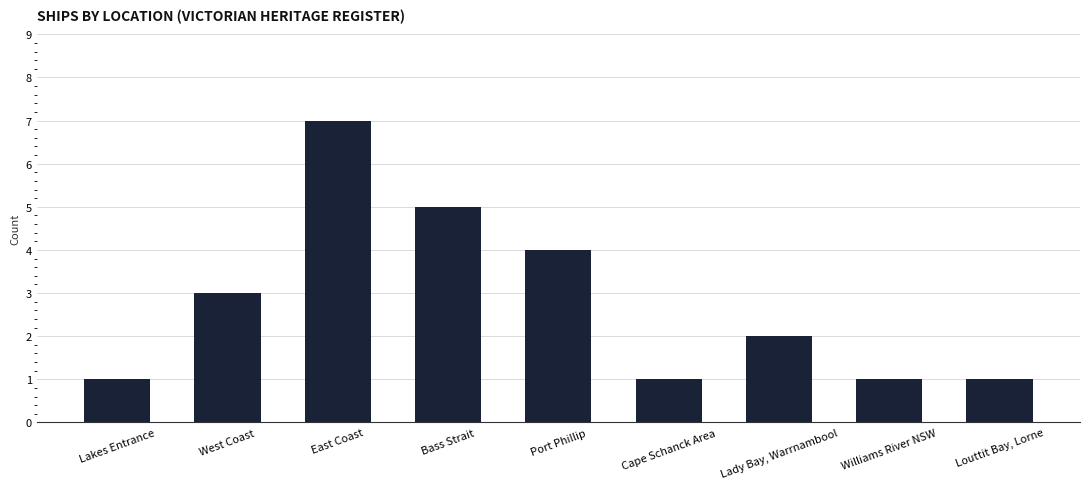

Reading right to left, list all the values displayed in this chart.

Louttit Bay, Lorne=1	Williams River NSW=1	Lady Bay, Warrnambool=2	Cape Schanck Area=1	Port Phillip=4	Bass Strait=5	East Coast=7	West Coast=3	Lakes Entrance=1